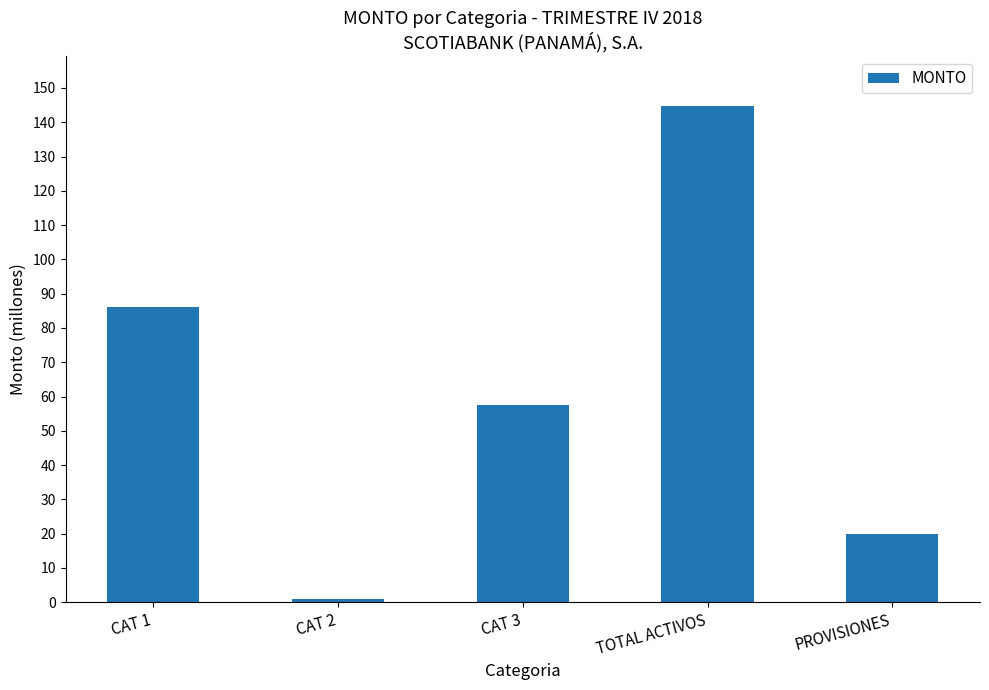

The chart shows a value of 1.0 at CAT 2. True or false?

True